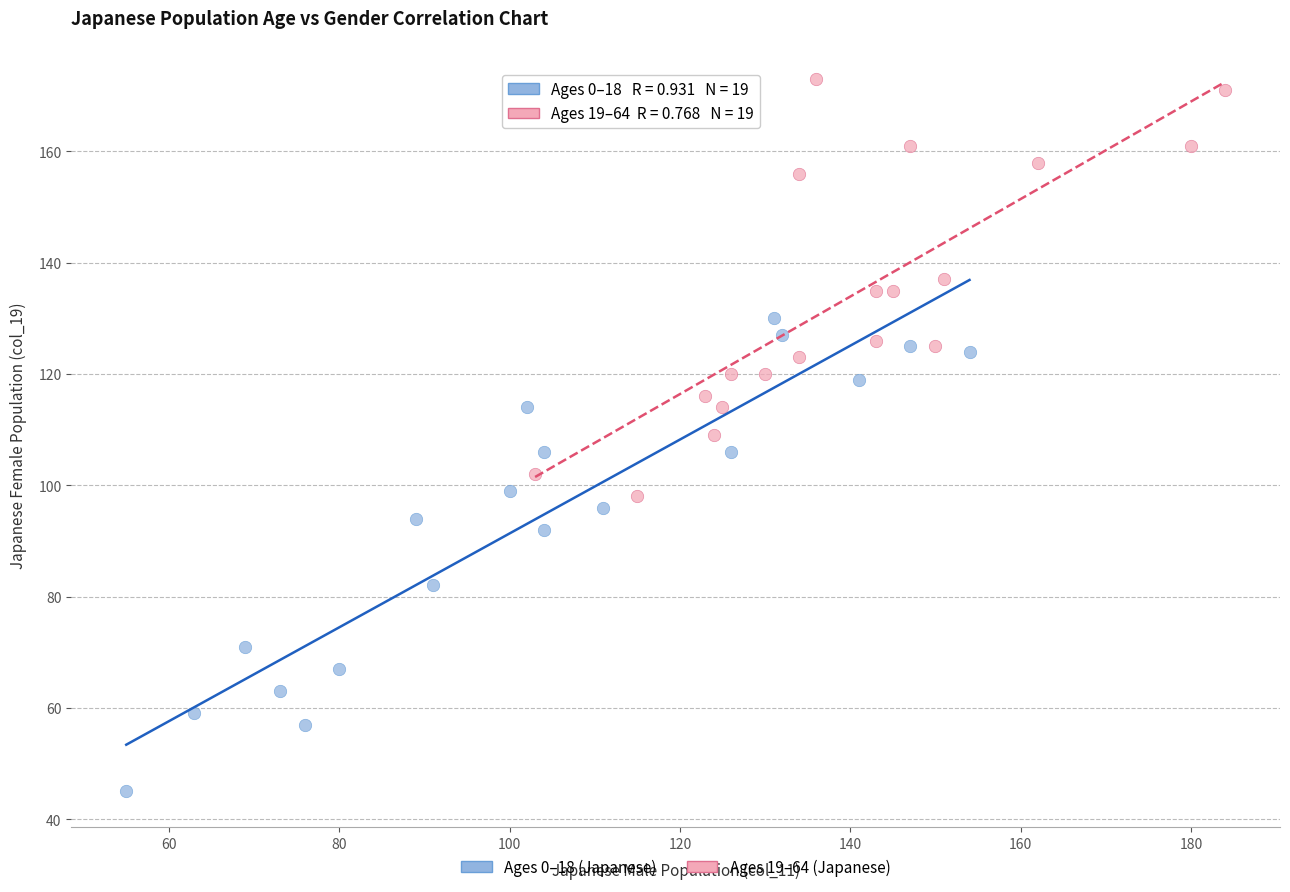

Which series has the largest Y range (max minus min)?

Ages 0–18 (Japanese)